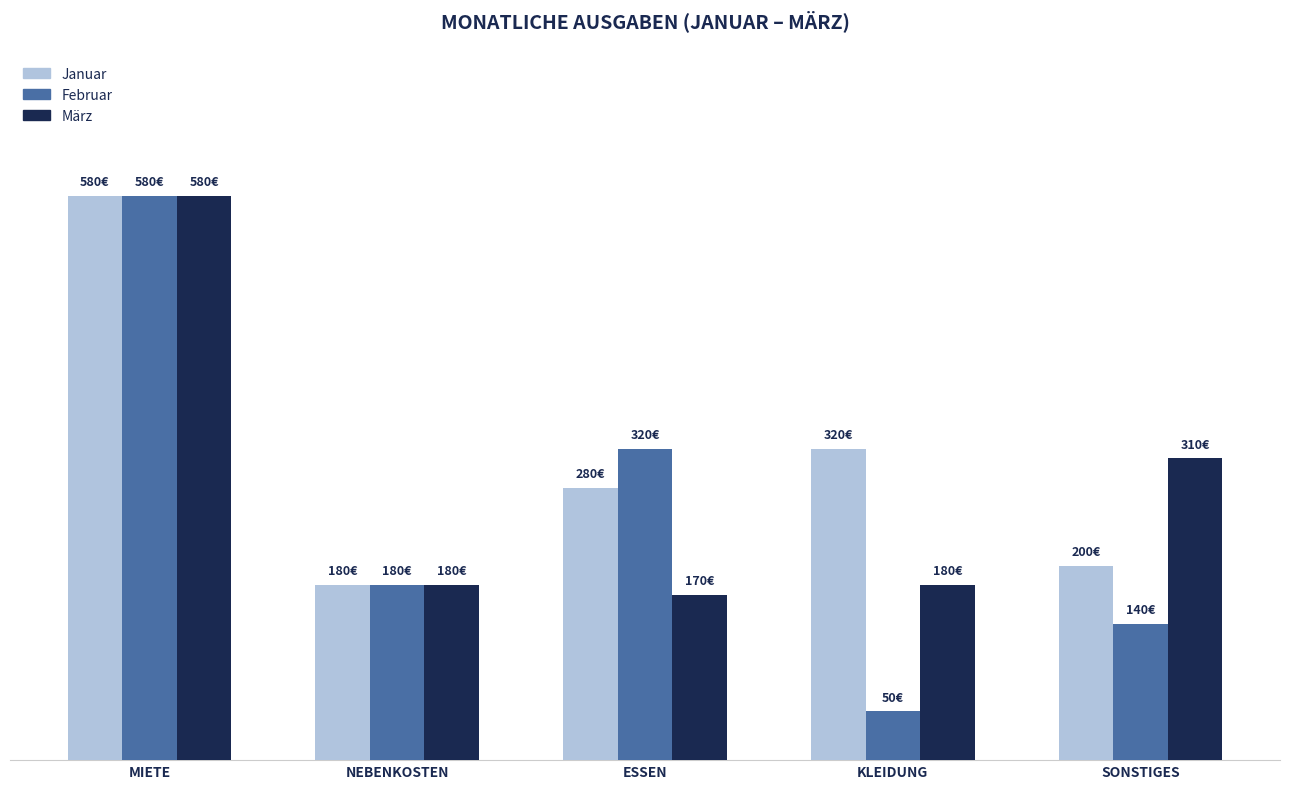

Does the chart contain any negative values?

No